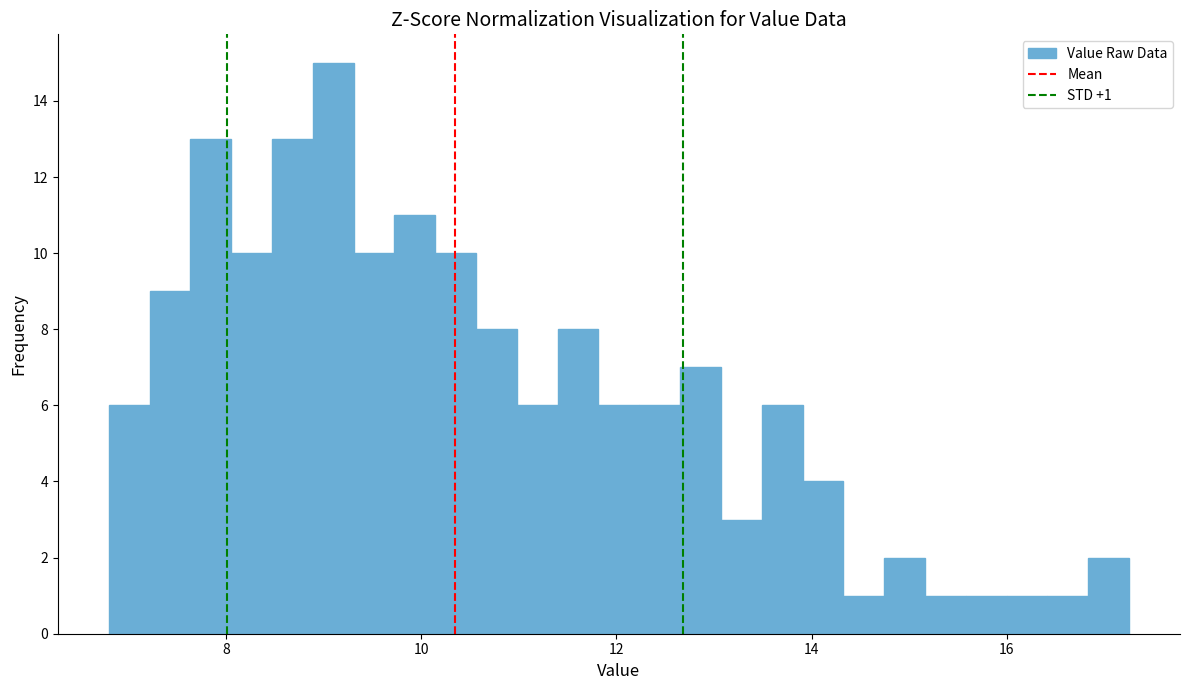

Read against the x-axis, roughly where is the centre of the tallest bar?

9.0